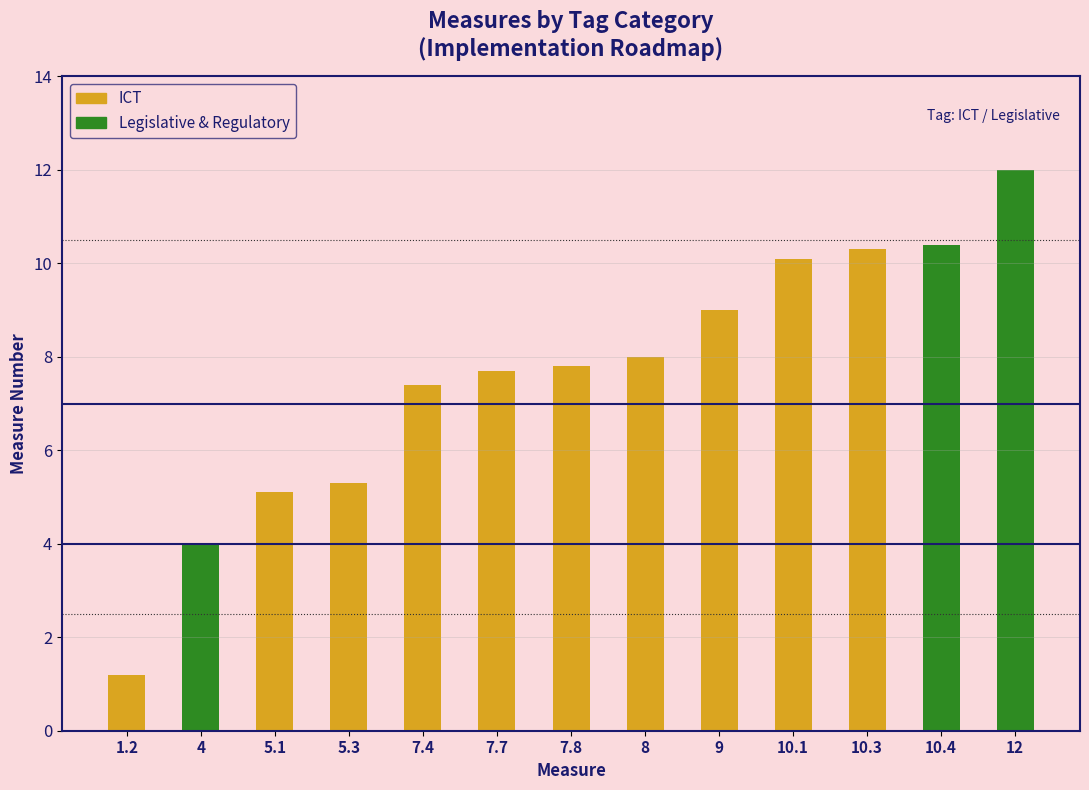

Approximately how many times larger is the value at 8 compared to 10?

0.9